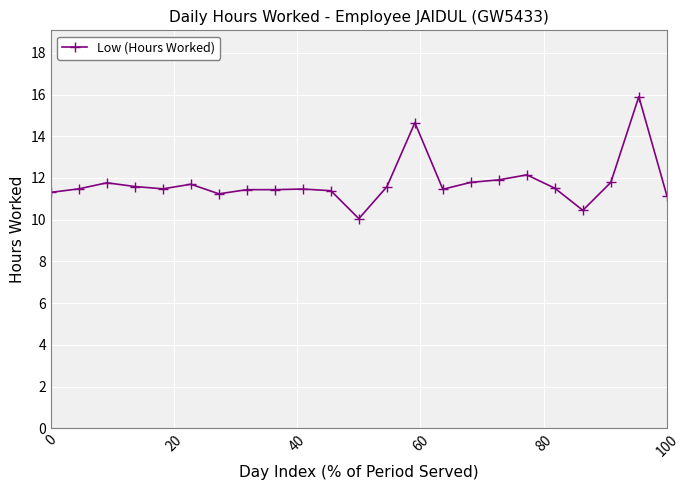

What is the value of the 10th point from the left?

11.5